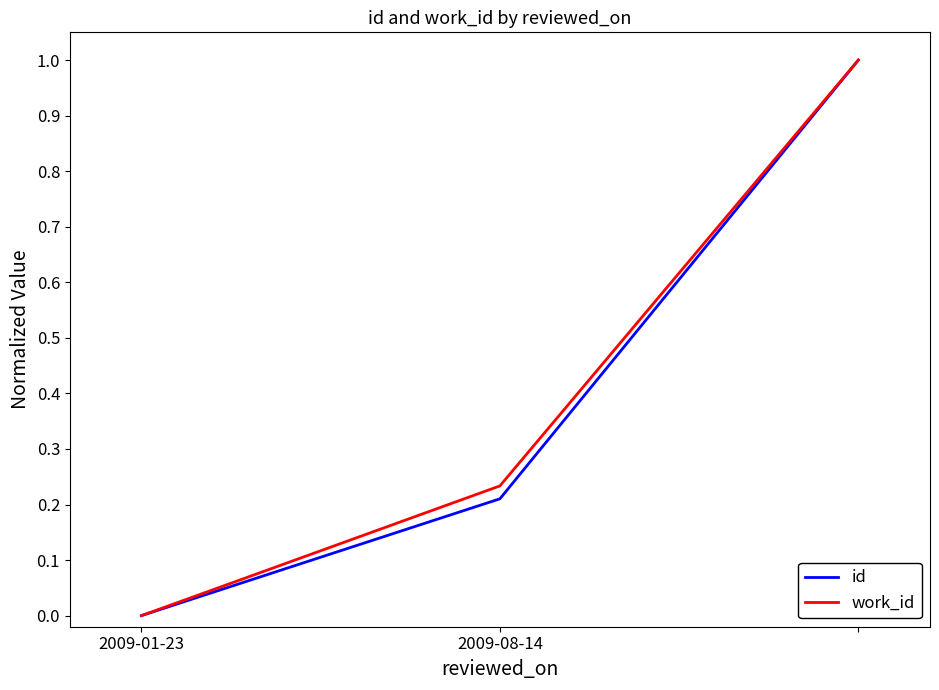

What is the maximum value for id?

1.0